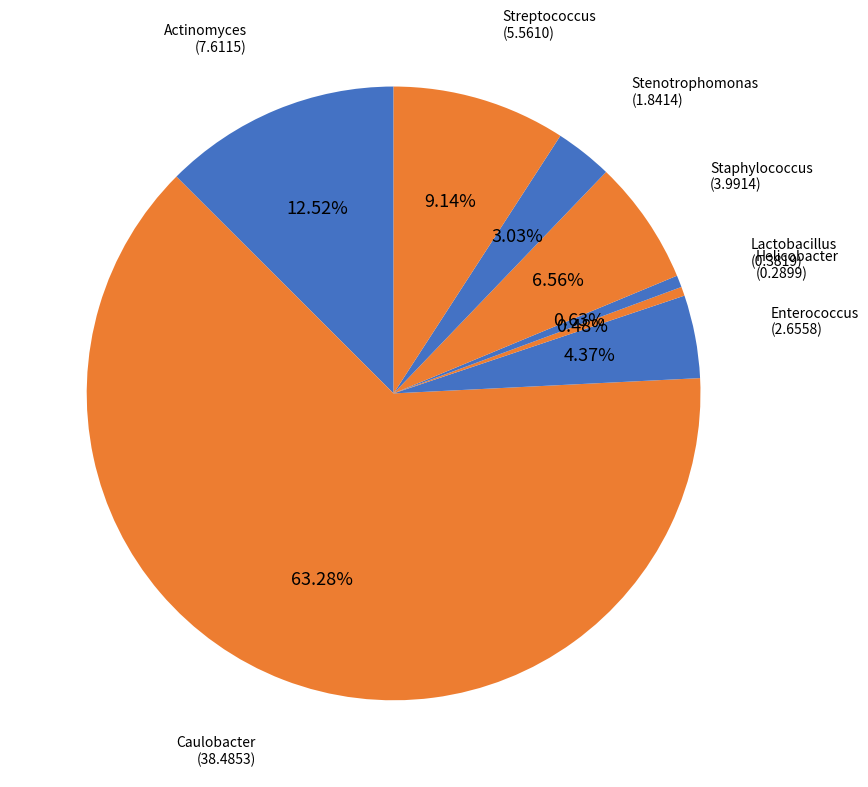

What is the largest slice in the pie chart?

Caulobacter